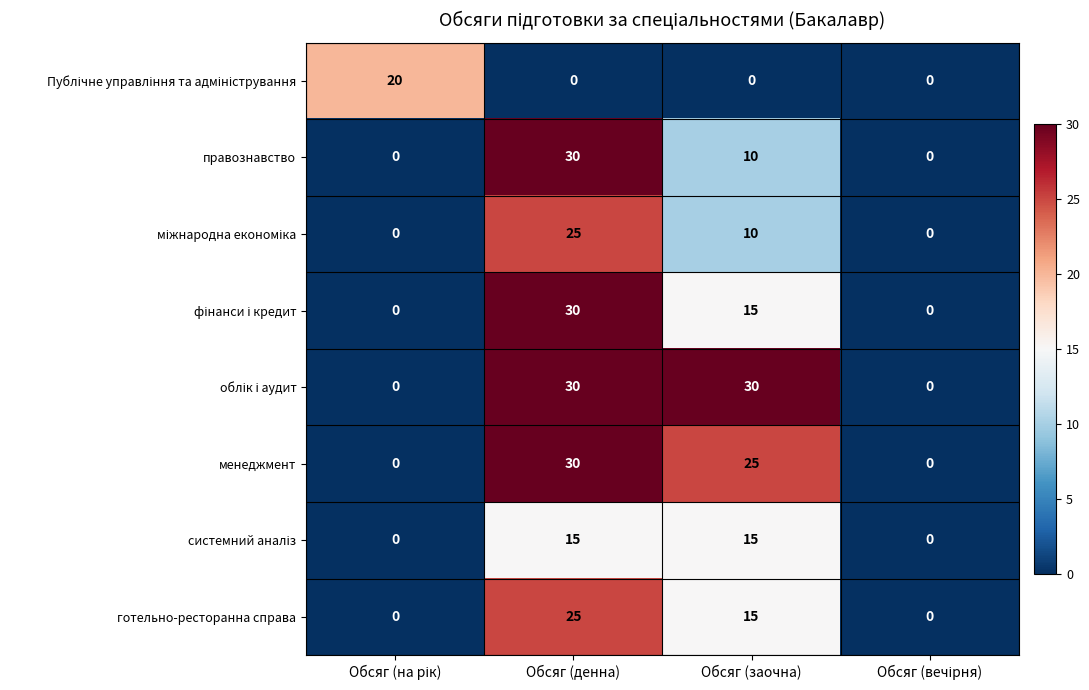

What is the maximum value shown in the chart?

30